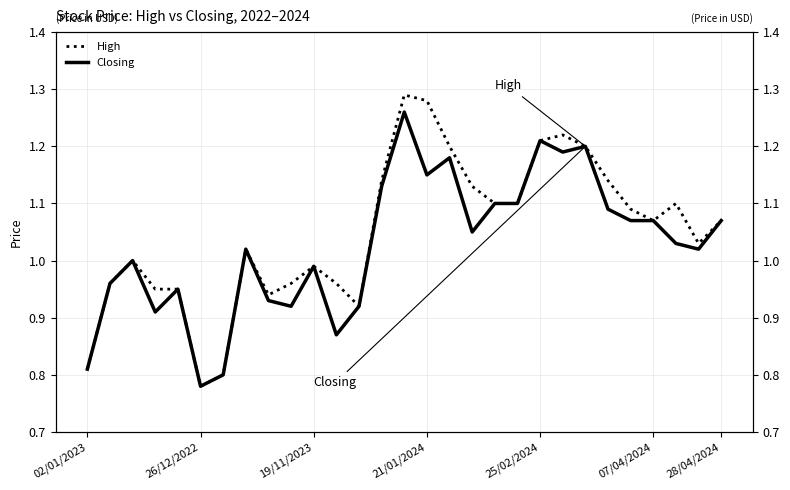

Is it true that High equals 0.3 at 19/11/2023?

False